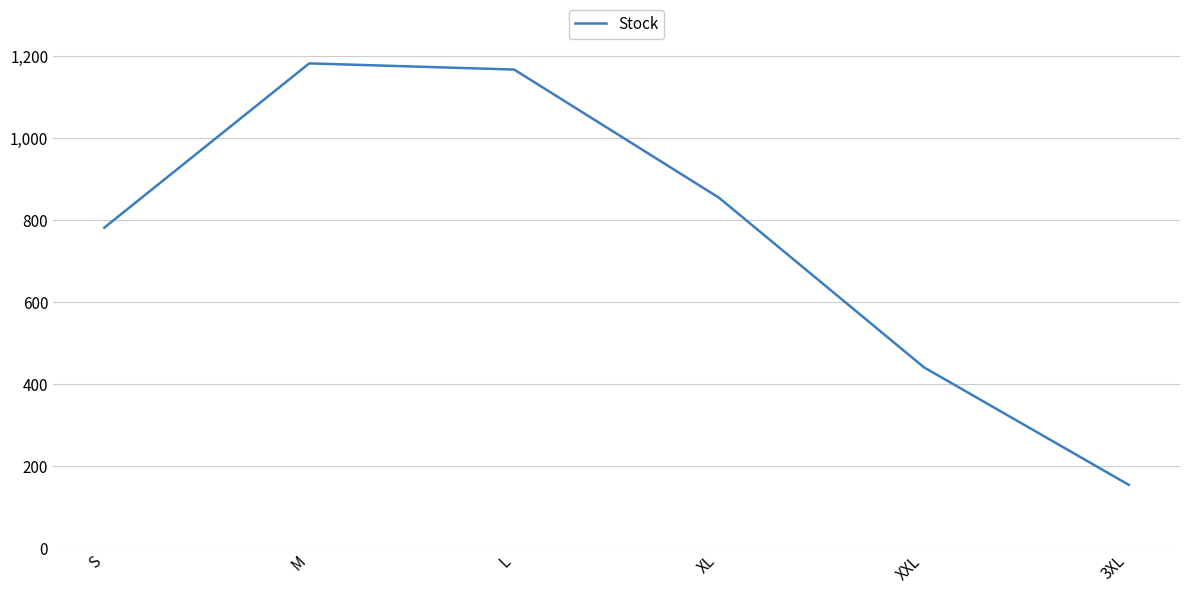

Reading left to right, what are all the values shown in this chart?

782	1183	1168	855	441	154